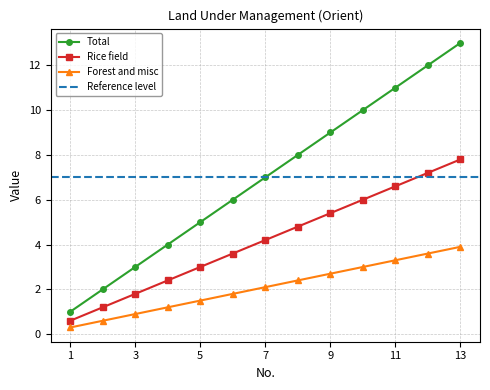

At which label is Forest and misc closest to 2?

7